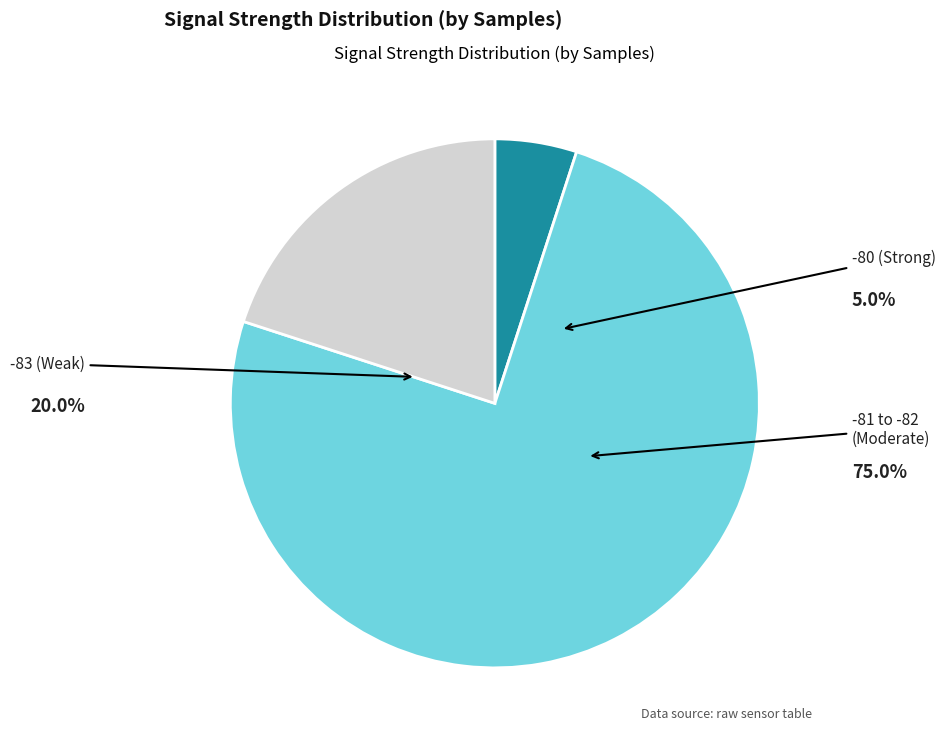

Is there a majority slice in this chart?

Yes